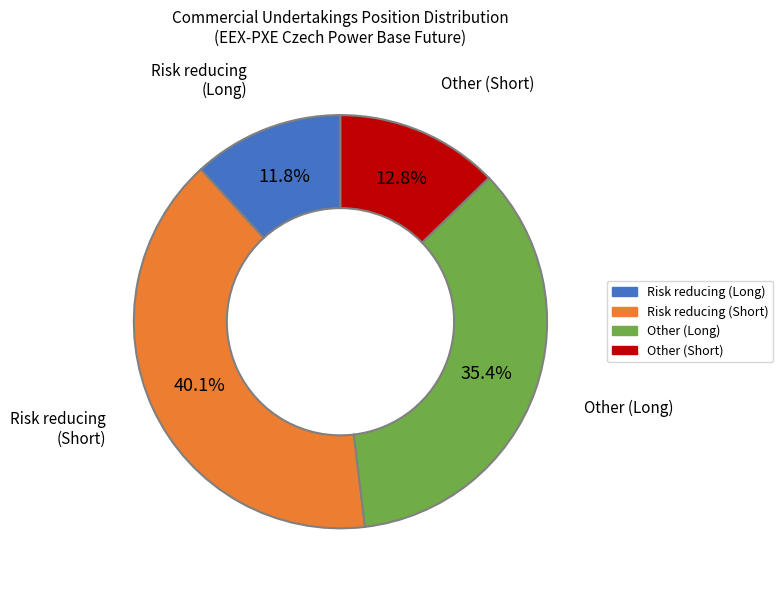

Rank the categories by value from lowest to highest.

Risk reducing (Long), Other (Short), Other (Long), Risk reducing (Short)